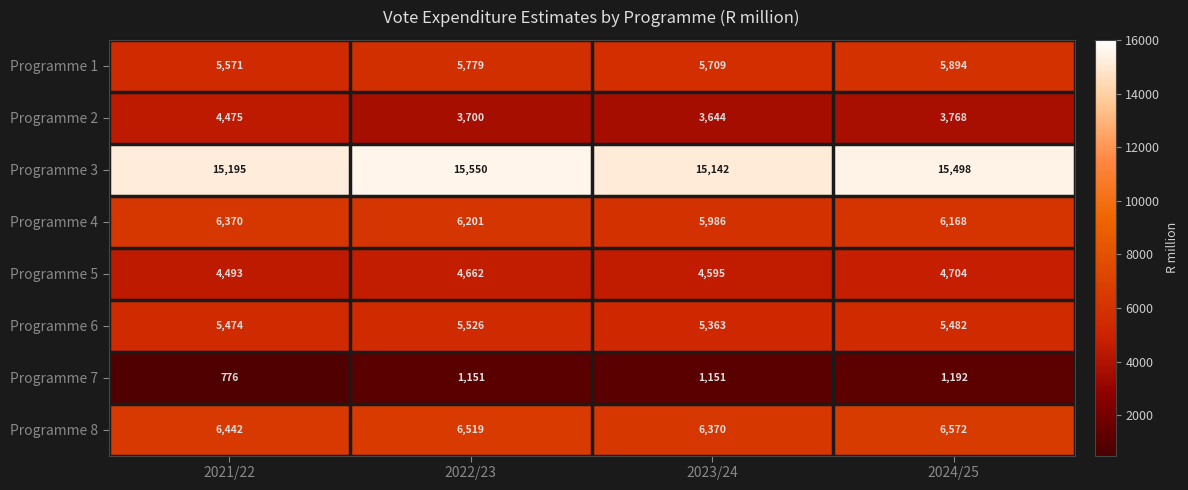

Rank the categories by Programme 4 value from highest to lowest.

2021/22, 2022/23, 2024/25, 2023/24